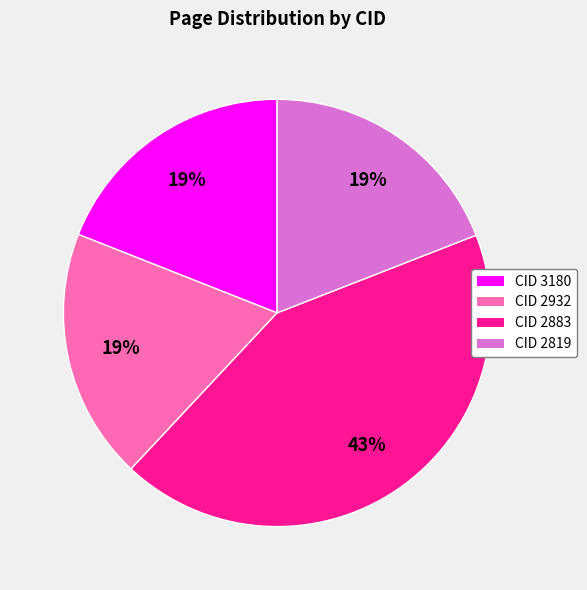

Is there a majority slice in this chart?

No